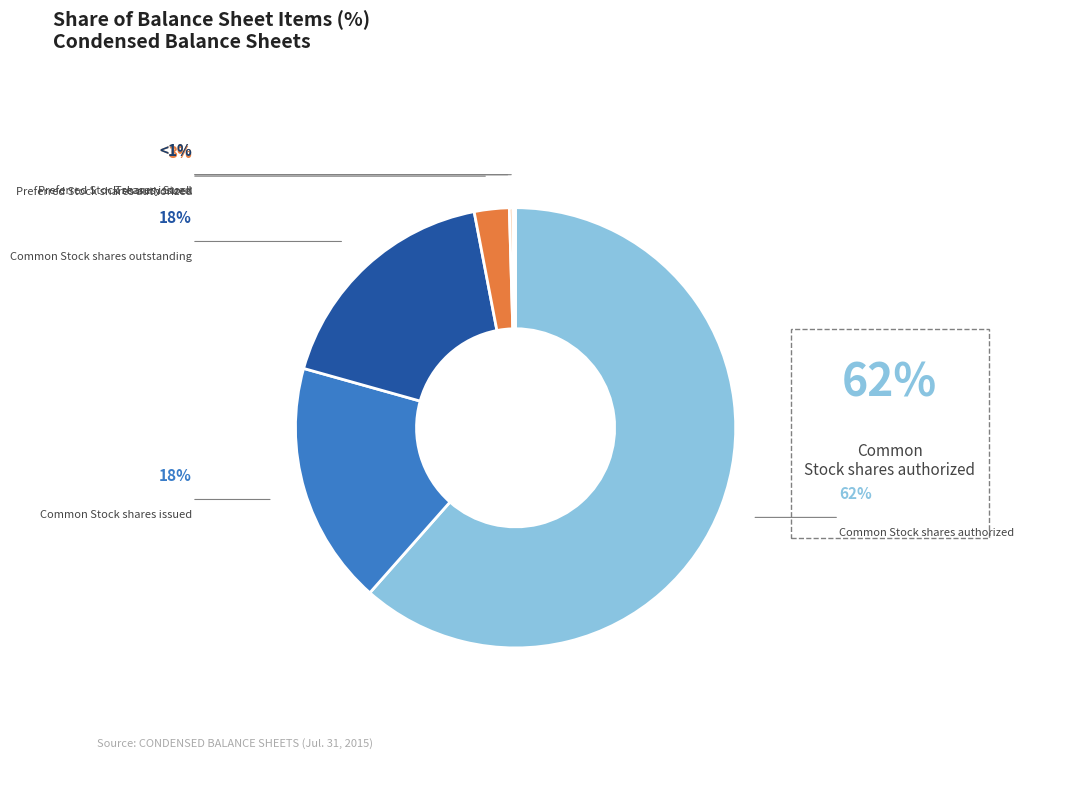

Is there any slice that represents more than half of the pie?

Yes